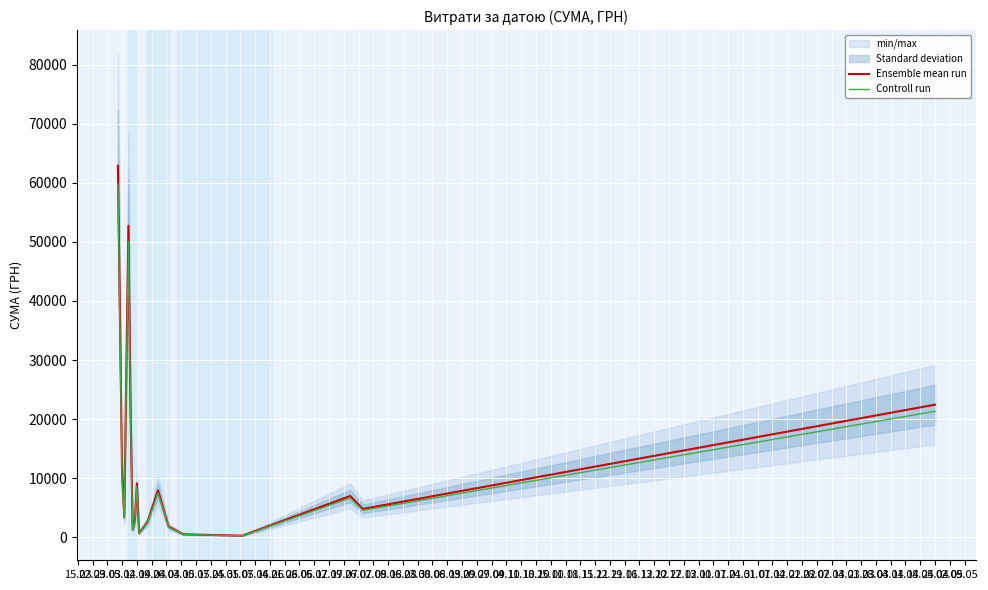

Is the value of Ensemble mean run at 28.06 greater than the value of Controll run at 21.06?

No